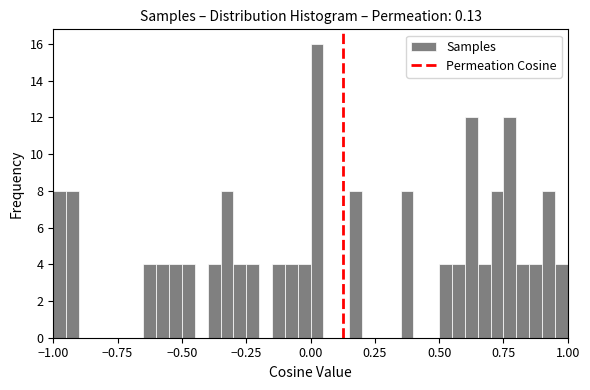

Around what value on the x-axis is the tallest bar? Give the approximate position of its centre, as read against the axis.

0.05